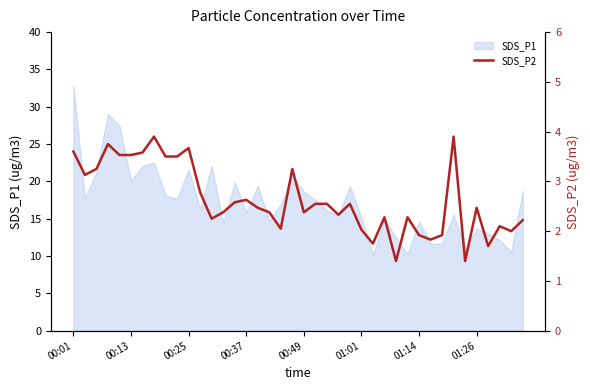

The SDS_P1 series shows 27.0 at 01:01. True or false?

False